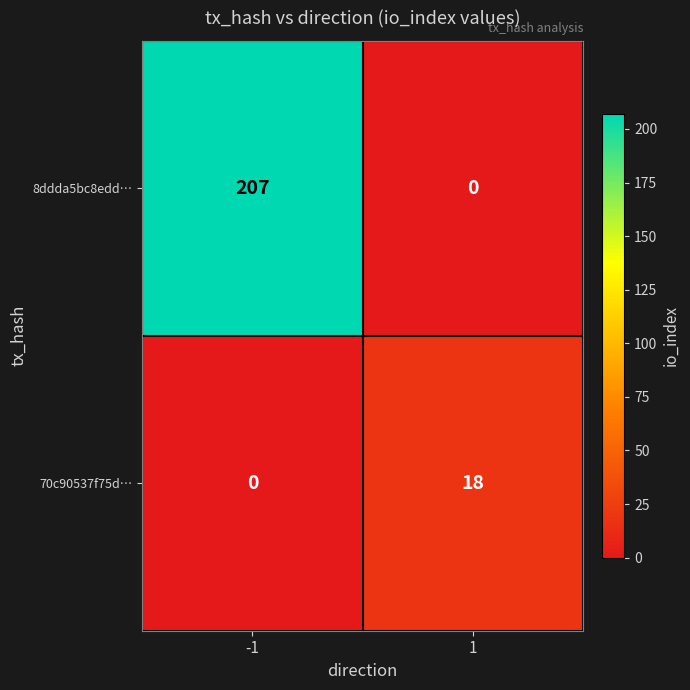

Read the 8ddda5bc8edd… value at -1.

207